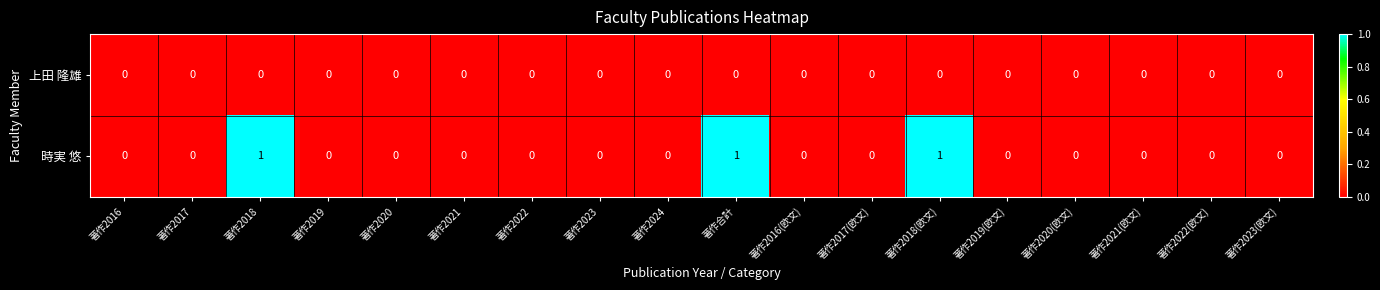

Which series has the largest total across all categories?

時実 悠